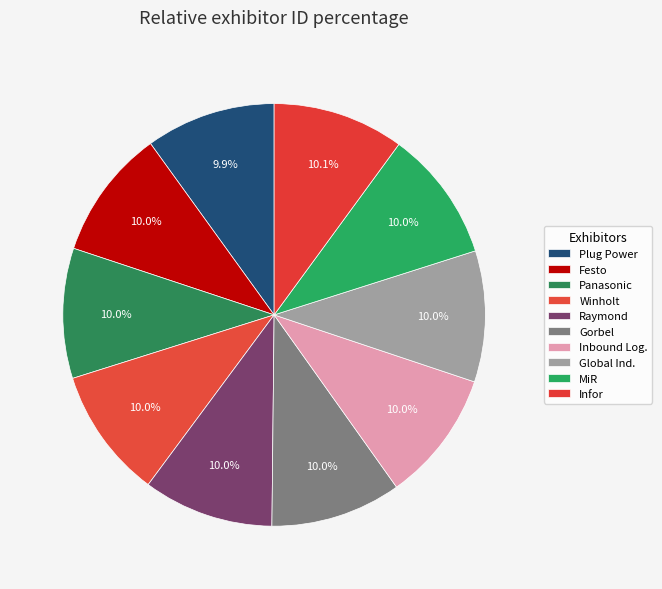

Count the number of slices in the pie.

10